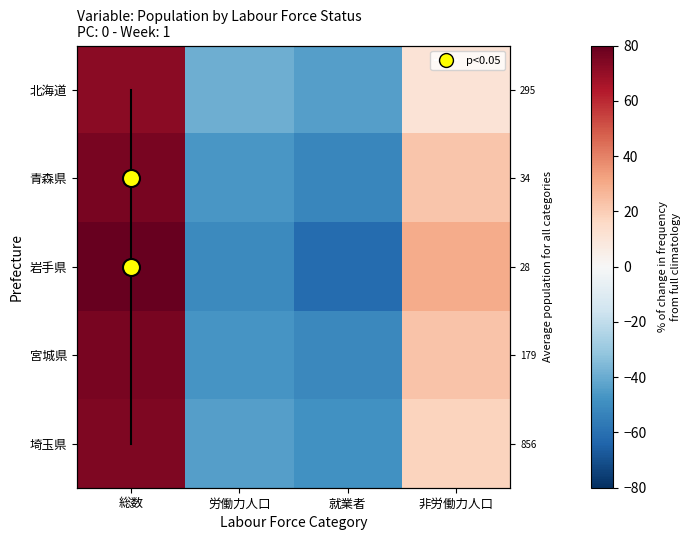

What is the difference between the 岩手県 values at 就業者 and 労働力人口?

10.5